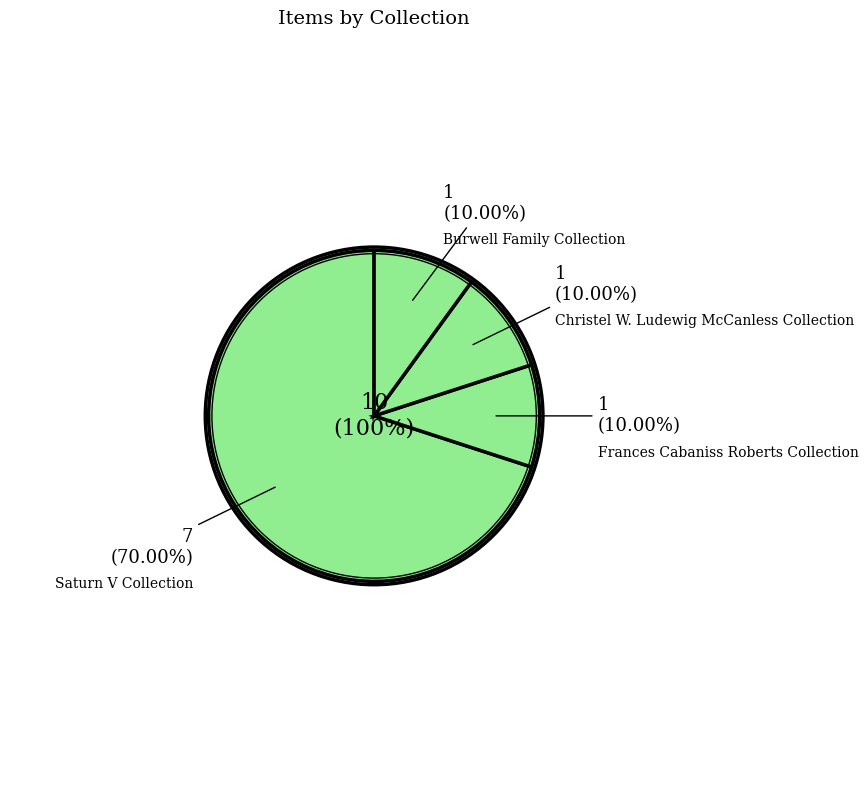

Which slice is the smallest?

Christel McCanless Collection